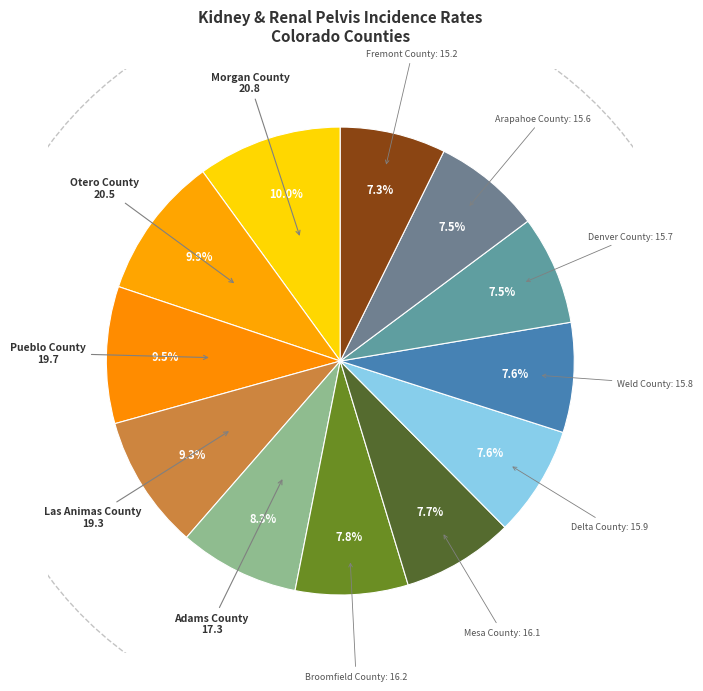

Is there any slice that represents more than half of the pie?

No